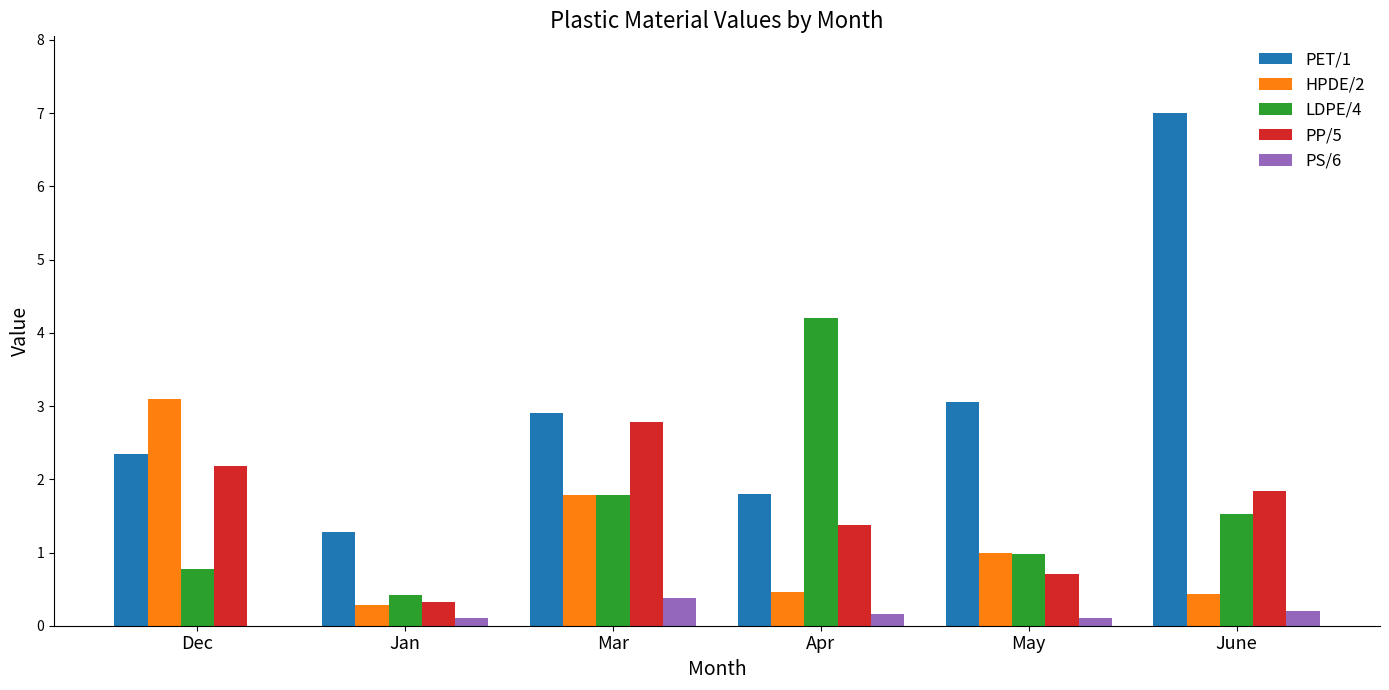

Are the bars grouped side by side (vs. stacked)?

Yes